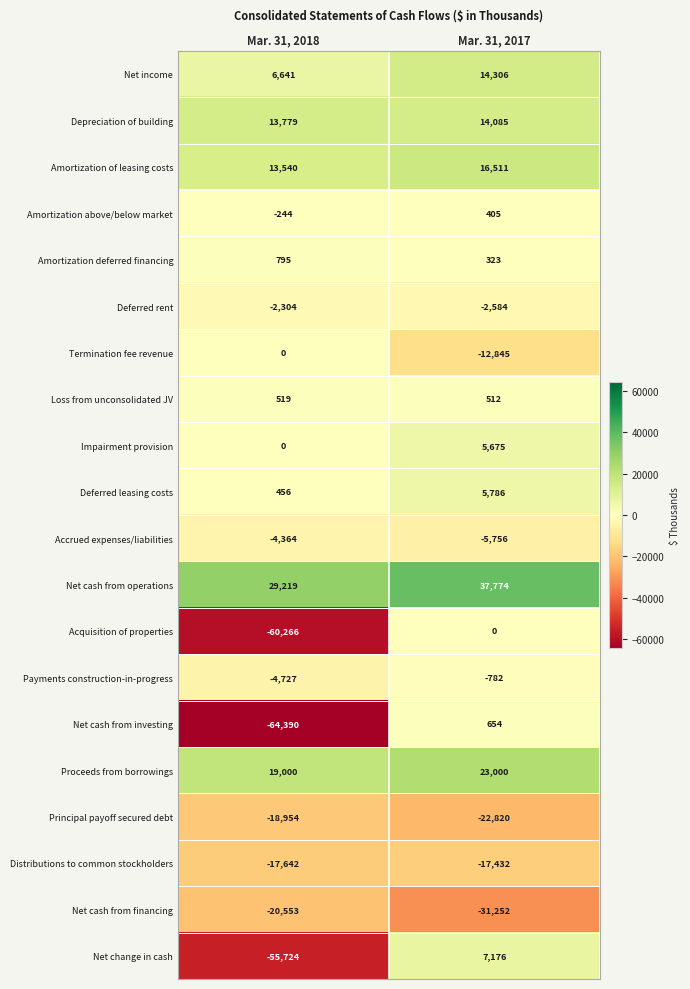

What is the sum of the Depreciation of building values at Mar. 31, 2017 and Mar. 31, 2018?

27864